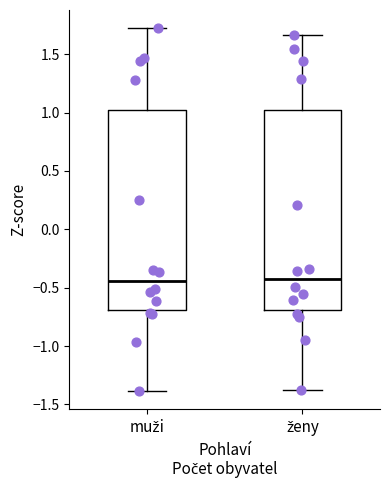

Reading left to right, transcribe this box plot: for each box, give where its median line is, the range the box spans, and where its two whiskers end, as read against the y-axis. The values are not printed on the chart, so give them approximately, as read against the axis.

muži: median -0.45, box -0.70 to 1.00, whiskers -1.40 to 1.70
ženy: median -0.40, box -0.70 to 1.00, whiskers -1.40 to 1.65